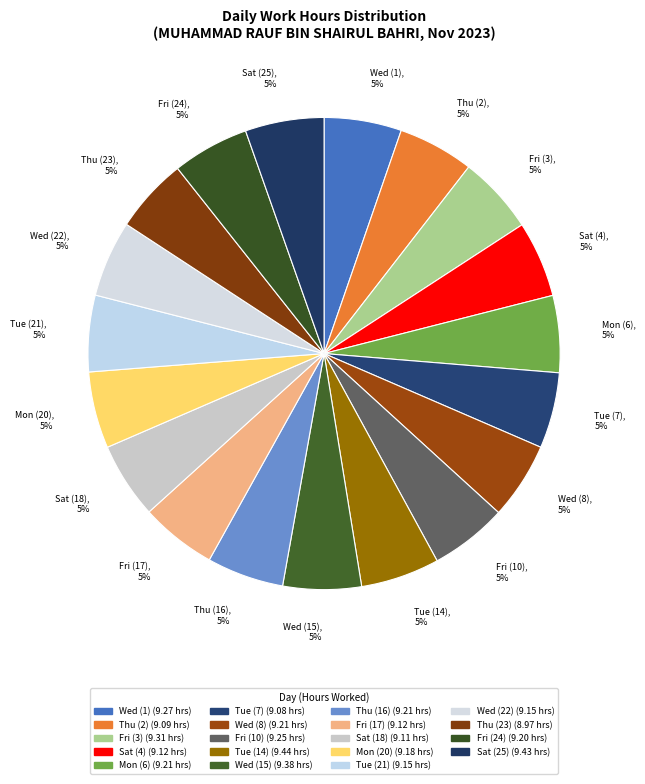

To the nearest percent, what portion does Fri (10), 5% represent?

5%